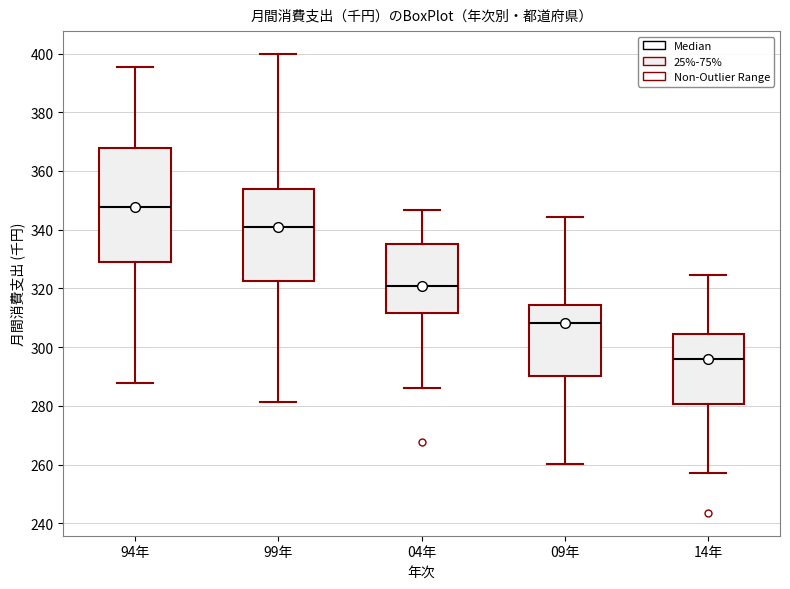

Which box's median line is the highest?

94年